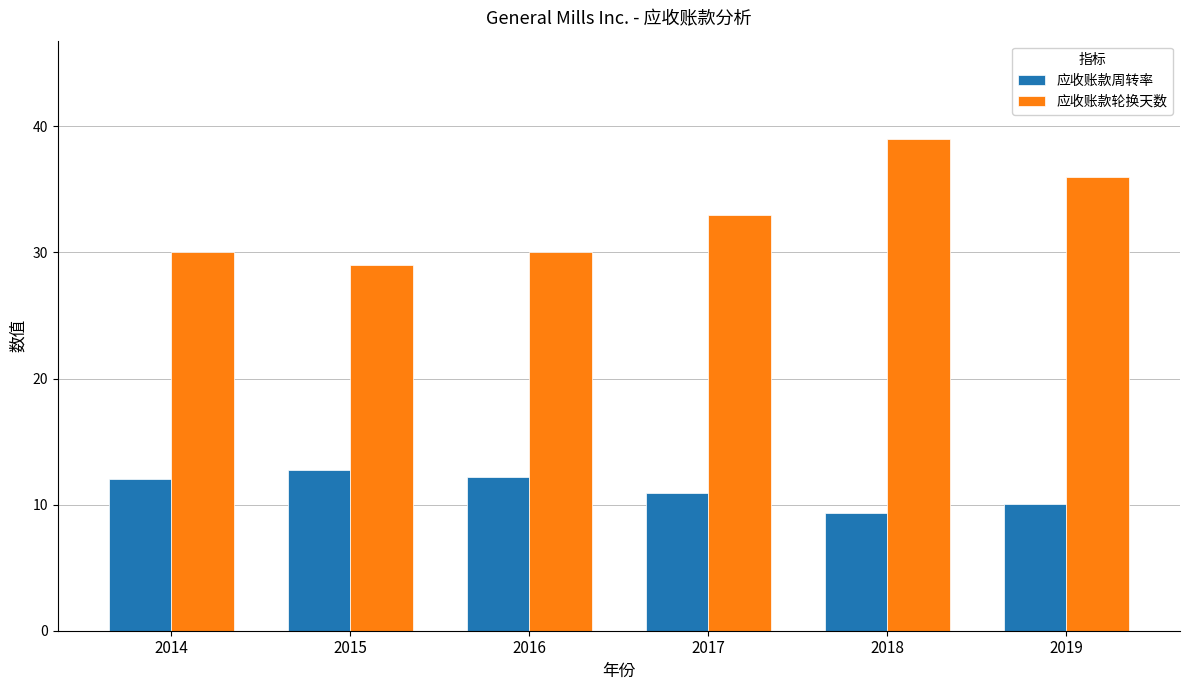

Read the 应收账款周转率 value at 2019.

10.0